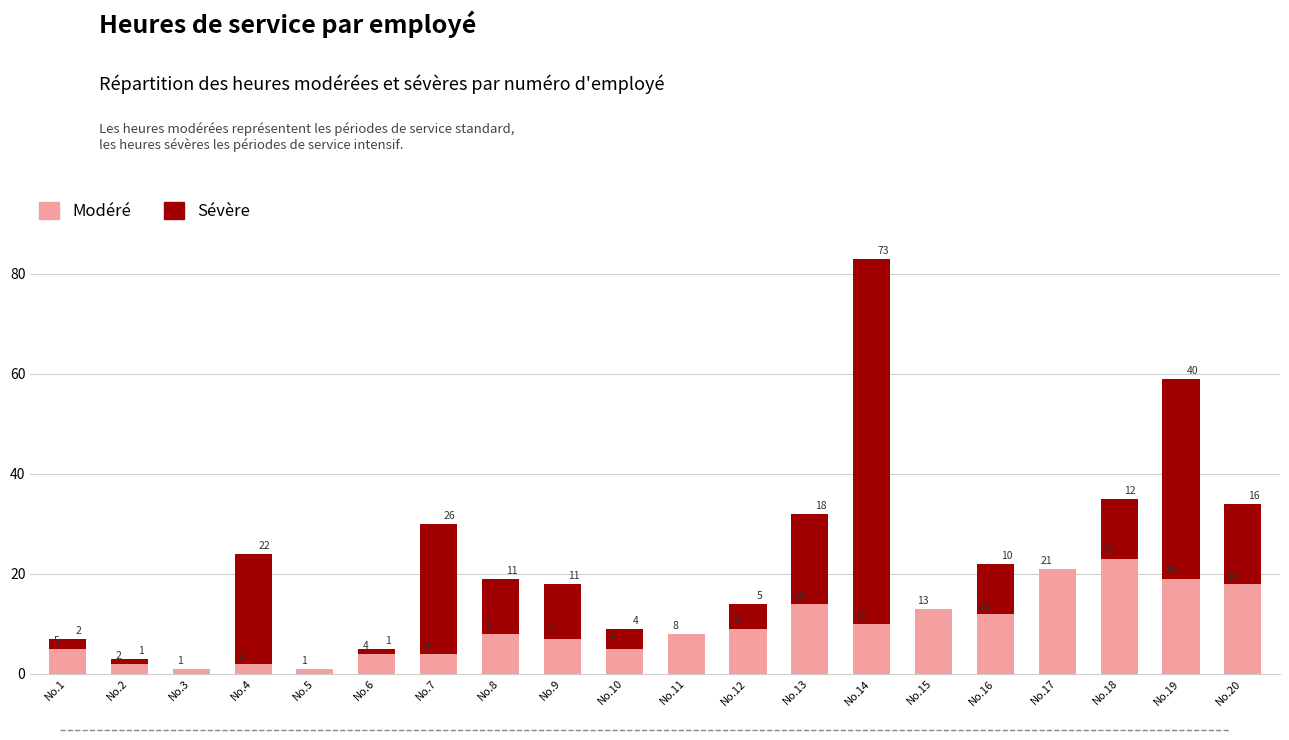

At which label does Modéré reach its peak?

No.18